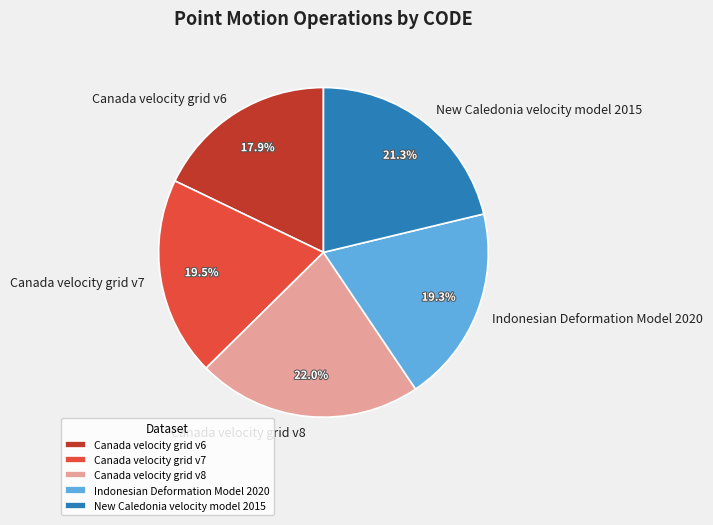

How many segments does this pie chart have?

5